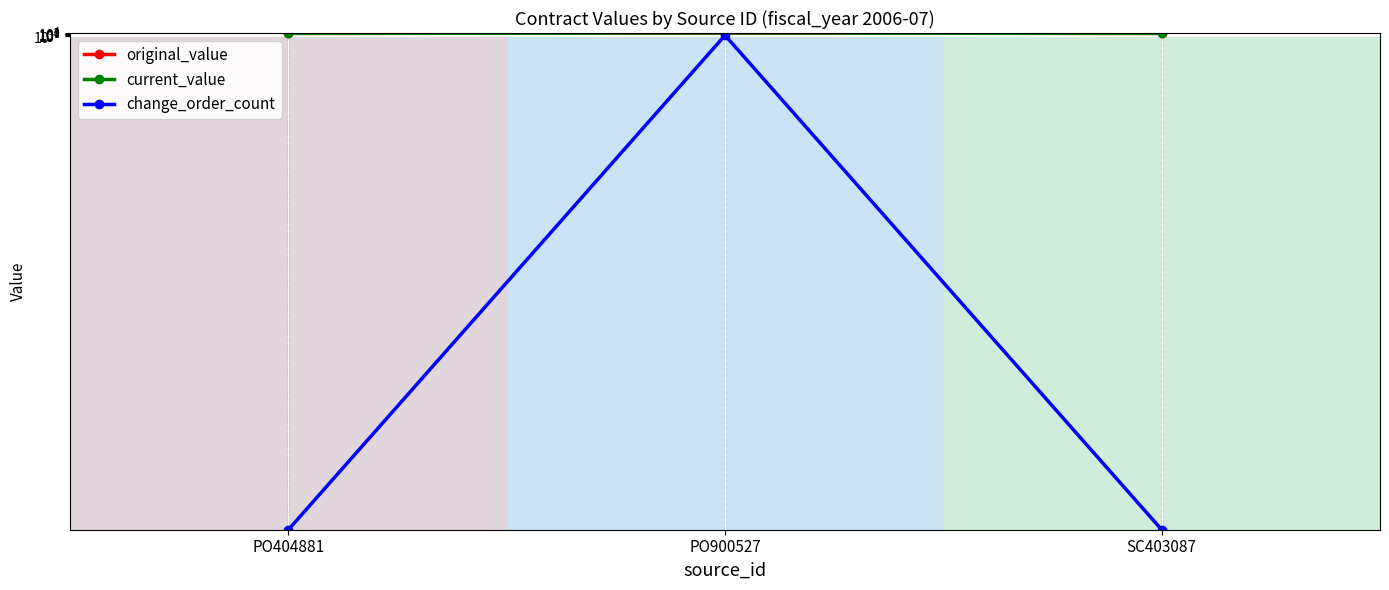

The value of change_order_count at PO900527 is 0. True or false?

False